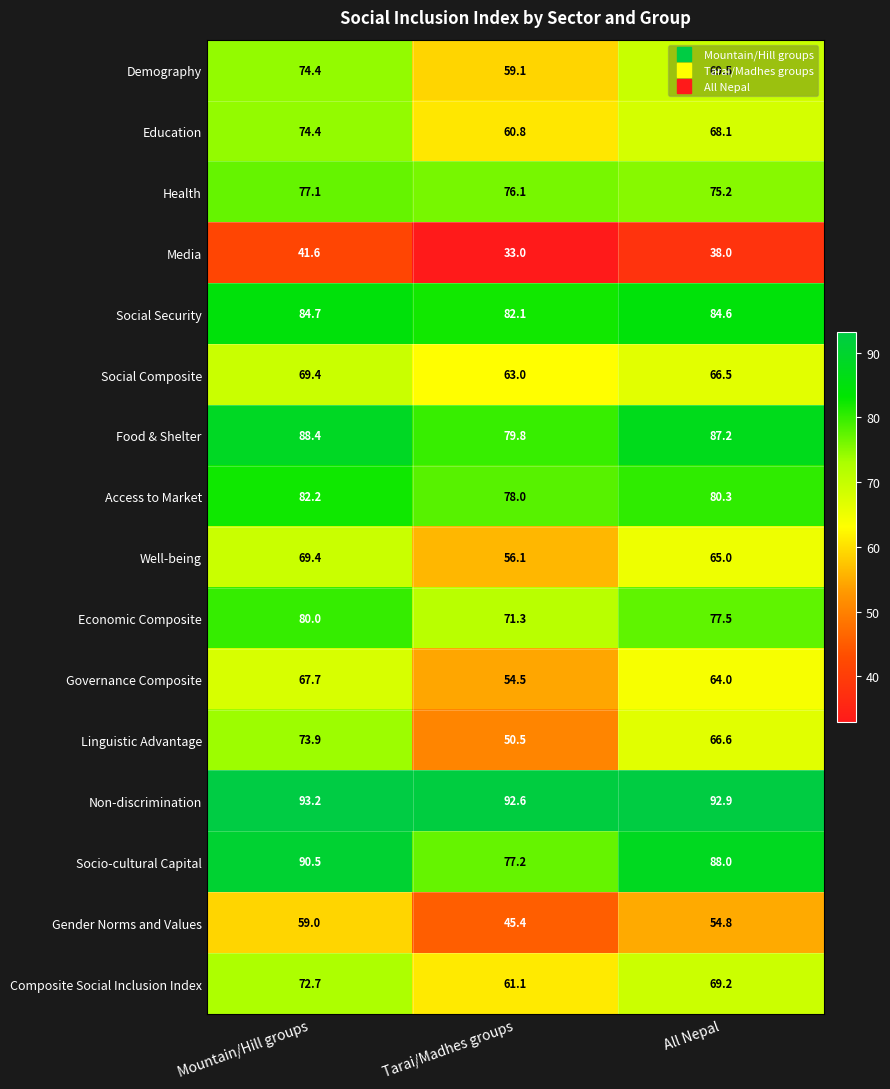

What is the difference between the maximum and minimum values in the Governance Composite series?

13.2